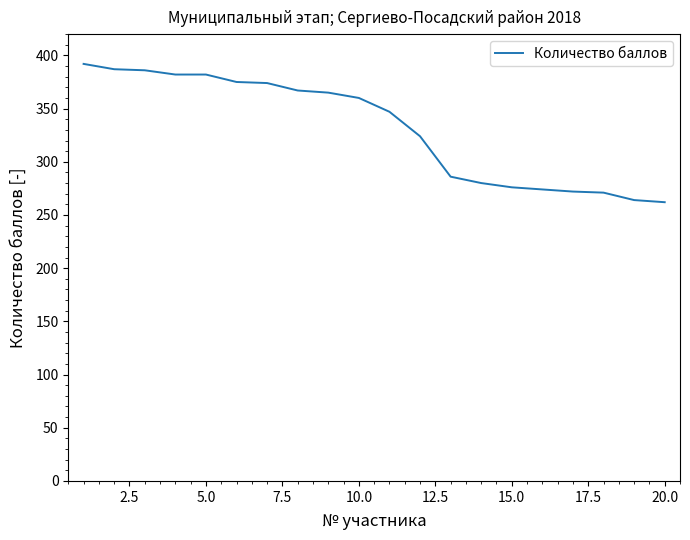

What is the greatest value displayed?

392